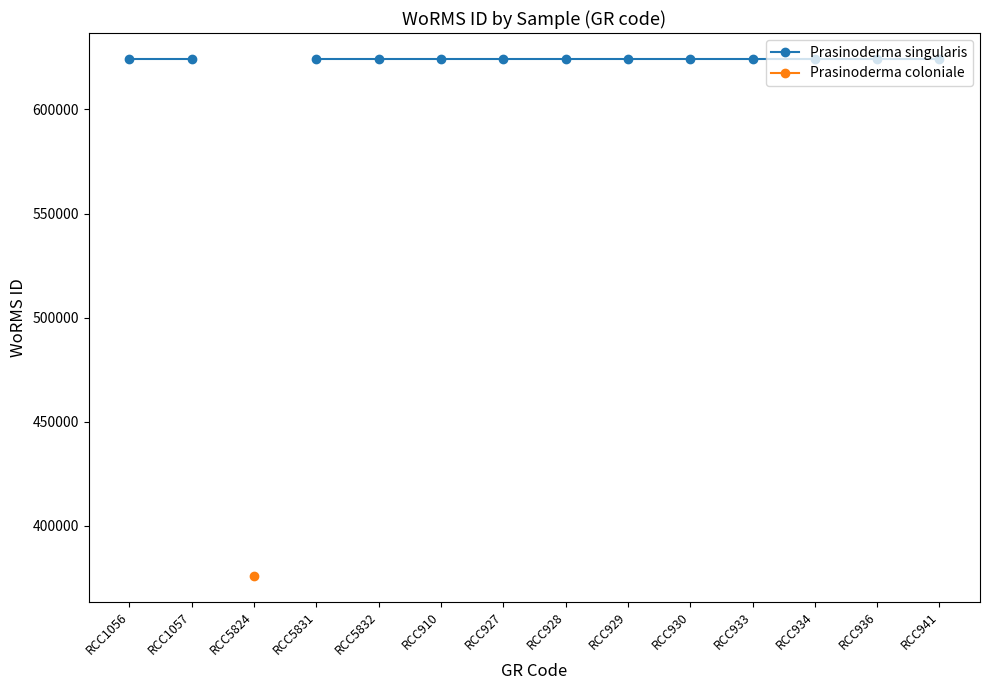

True or false: Prasinoderma singularis has more than 0 interior local peaks.

False